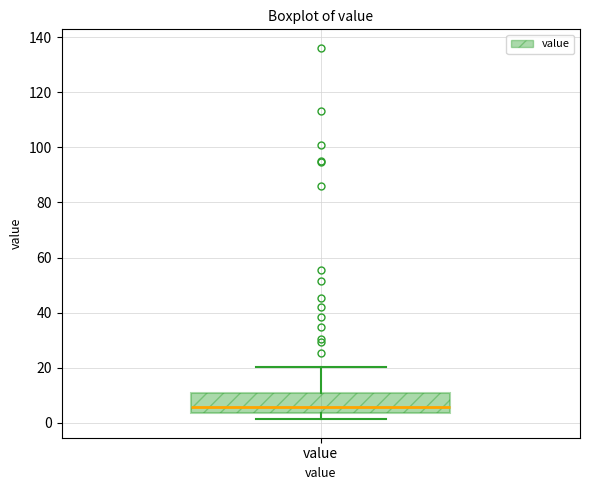

Where does the upper whisker of the box for value end on the y-axis? The values are not printed on the chart, so give them approximately, as read against the axis.

20